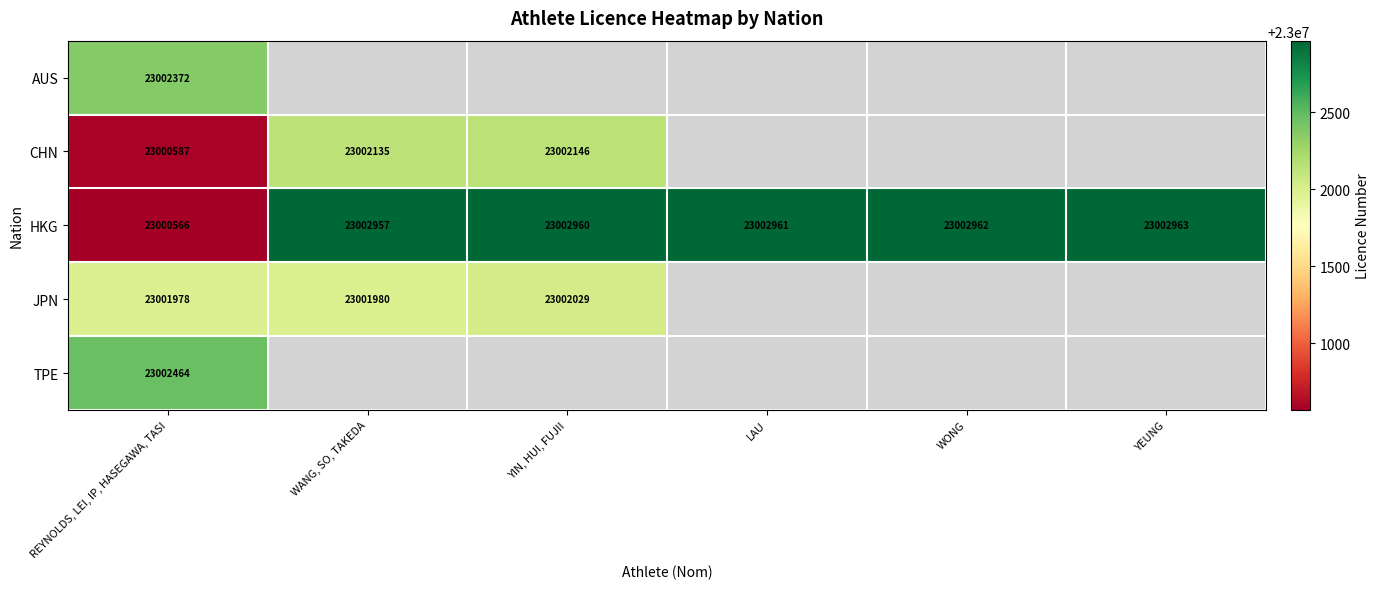

Which has a higher value, WANG, SO, TAKEDA or YIN, HUI, FUJII?

YIN, HUI, FUJII